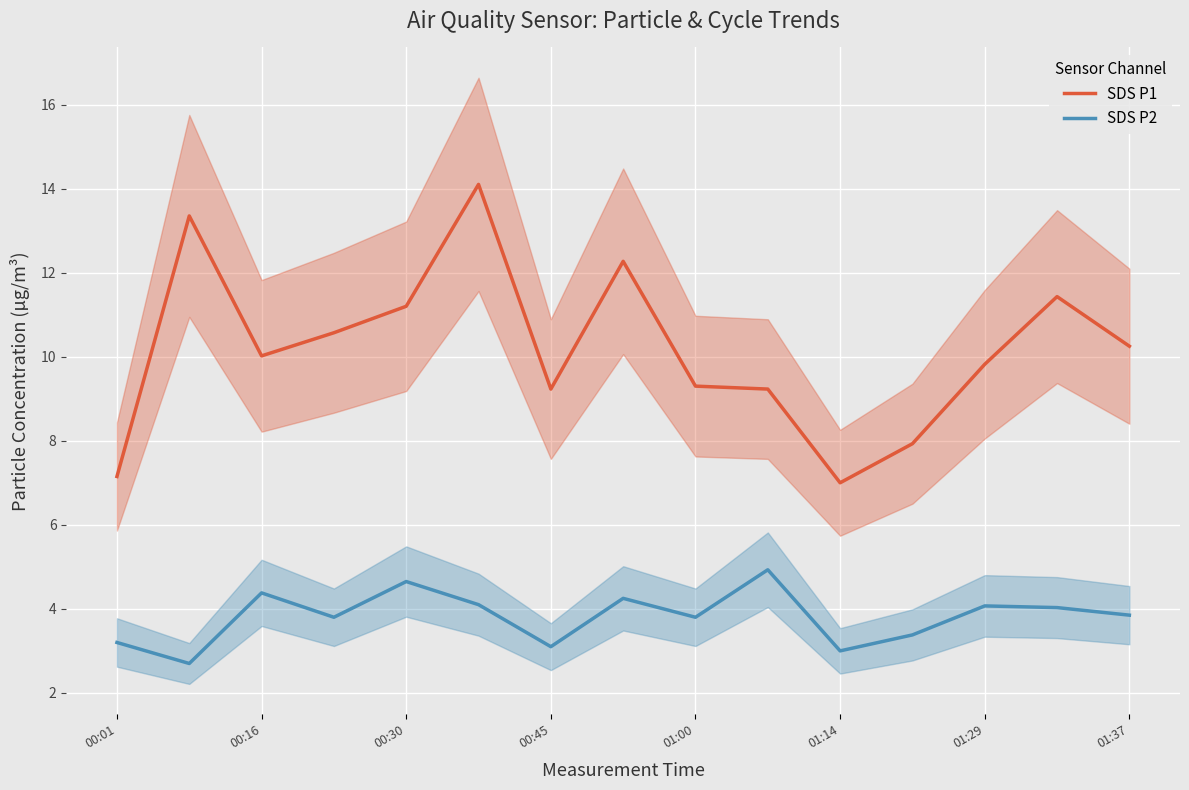

What value does the SDS P1 series have at 00:16?

10.0